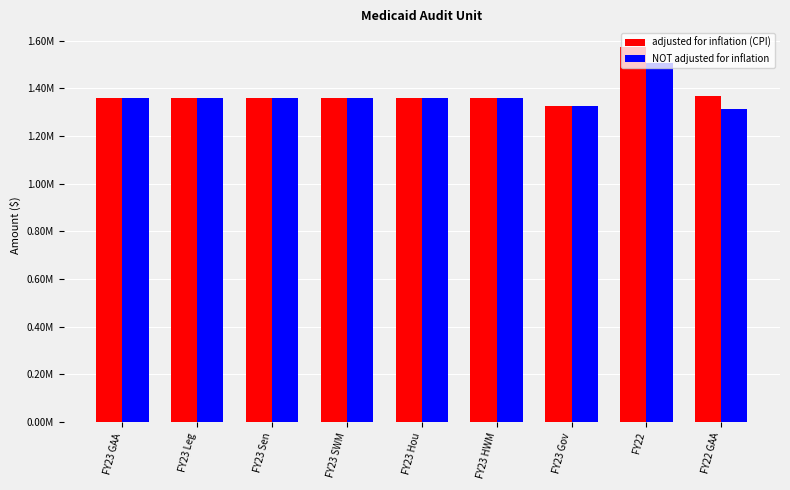

The value of NOT adjusted for inflation at FY23 Gov is 1325990. True or false?

True